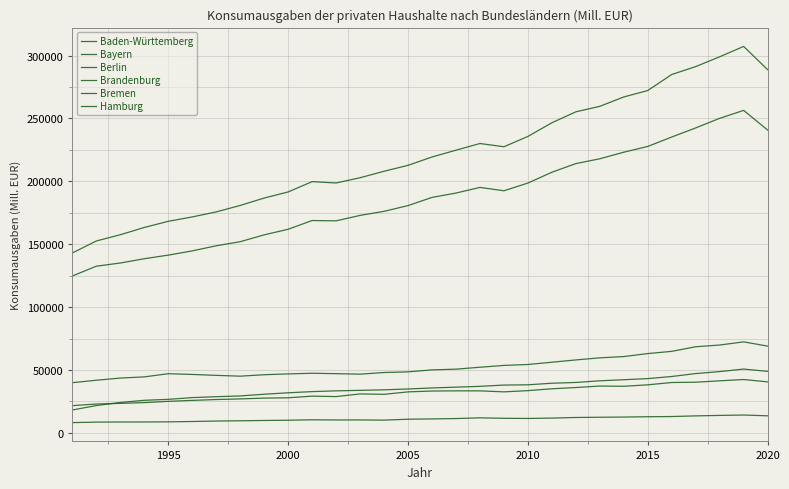

Reading left to right, transcribe all the data shown in this chart.

Baden-Württemberg: 124729.7	132513.9	135045.4	138452.4	141316.9	144685.9	148737.5	151994.6	157431.4	161879.0	168833.7	168570.9	172912.2	176127.8	180718.3	187217.2	190682.2	195161.6	192499.1	198625.3	207228.5	214099.5	217944.9	223166.2	227757.5	235243.8	242488.7	250117.0	256427.9	240798.2
Bayern: 143063.0	152561.8	157534.0	163315.6	168210.2	171690.0	175679.1	180821.8	186716.3	191561.9	199767.3	198679.3	202866.9	208008.7	212723.3	219355.5	224767.4	230084.2	227505.9	235705.1	246584.3	255280.3	259656.8	267109.6	272227.7	284969.7	291250.8	299067.0	307311.1	288814.8
Berlin: 39868.4	41806.7	43544.8	44469.5	47001.0	46415.0	45684.5	45040.5	46198.6	46834.3	47373.3	47035.7	46645.3	47963.1	48462.5	50045.5	50627.5	52146.1	53600.9	54324.4	56135.2	57957.9	59623.1	60642.3	63011.6	64782.8	68445.8	69815.6	72320.2	68948.7
Brandenburg: 18155.7	21674.5	24123.3	25850.6	26609.9	27989.9	28720.7	29321.8	30679.1	31828.1	32765.3	33366.6	33779.7	34182.8	34853.5	35670.3	36313.1	36957.0	37973.9	38179.3	39420.6	40048.7	41350.6	42227.8	43103.0	44783.3	47115.2	48689.0	50697.8	48858.5
Bremen: 8112.7	8505.3	8597.6	8607.9	8713.8	8994.2	9364.8	9563.4	9809.4	10010.3	10352.1	10208.5	10245.1	10084.5	10813.3	11037.6	11335.1	11908.2	11542.5	11419.4	11705.3	12189.7	12372.9	12533.9	12782.9	12947.8	13456.5	13835.0	14141.6	13527.2
Hamburg: 21609.1	22909.3	23419.5	24004.3	25024.4	25785.7	26459.3	26958.0	27606.7	27840.3	29159.3	28807.3	30922.5	30611.4	32548.1	33237.6	33371.6	33361.6	32562.3	33532.6	35009.4	36012.1	37189.6	37005.7	38163.3	40006.4	40238.4	41343.8	42389.6	40510.8